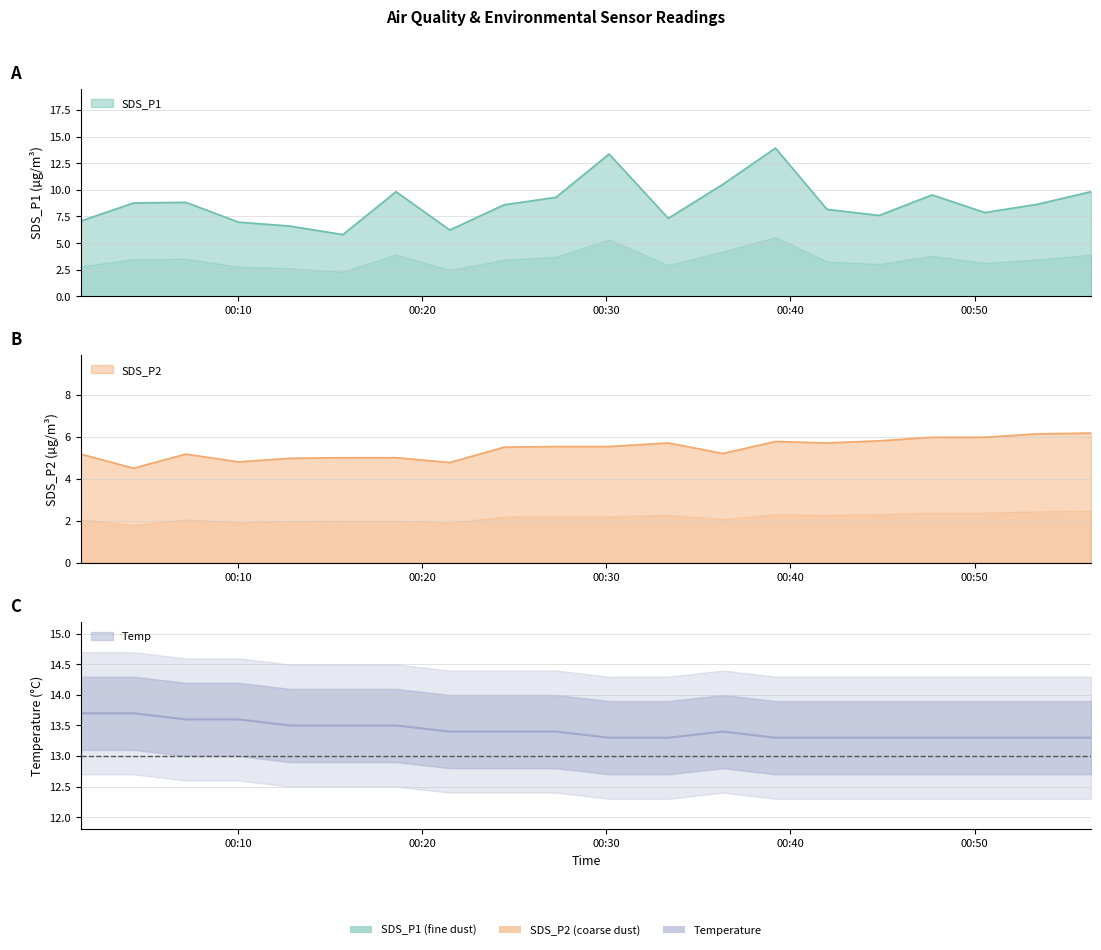

Which series has the largest total across all categories?

Temp